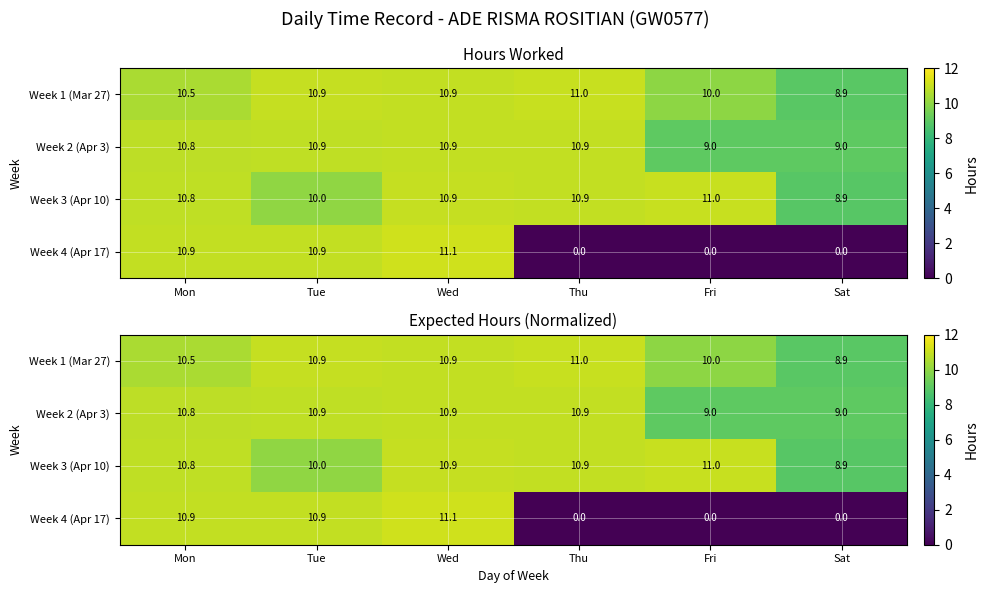

What is the difference between the maximum and minimum values in the Week 1 (Mar 27) series?

2.1